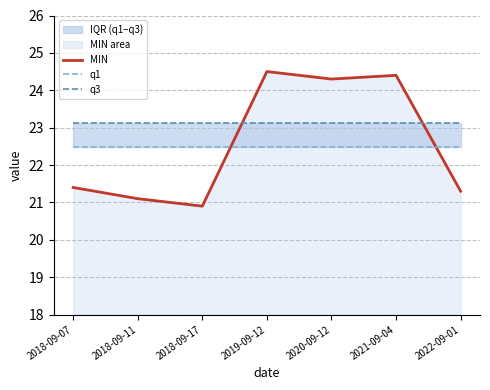

What is the label of the 4th point from the left?

2019-09-12